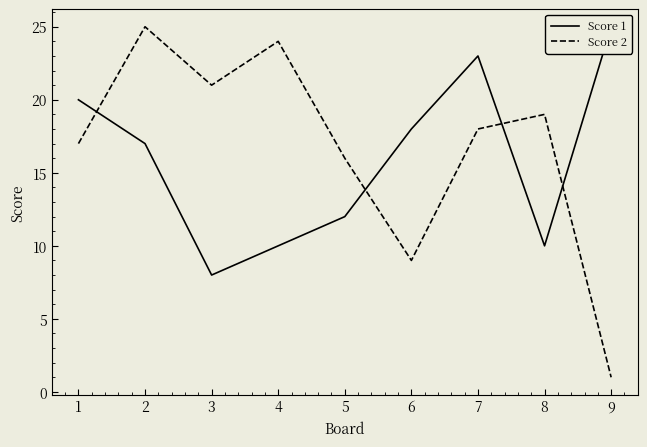

Does the chart display data point markers on the line(s)?

No